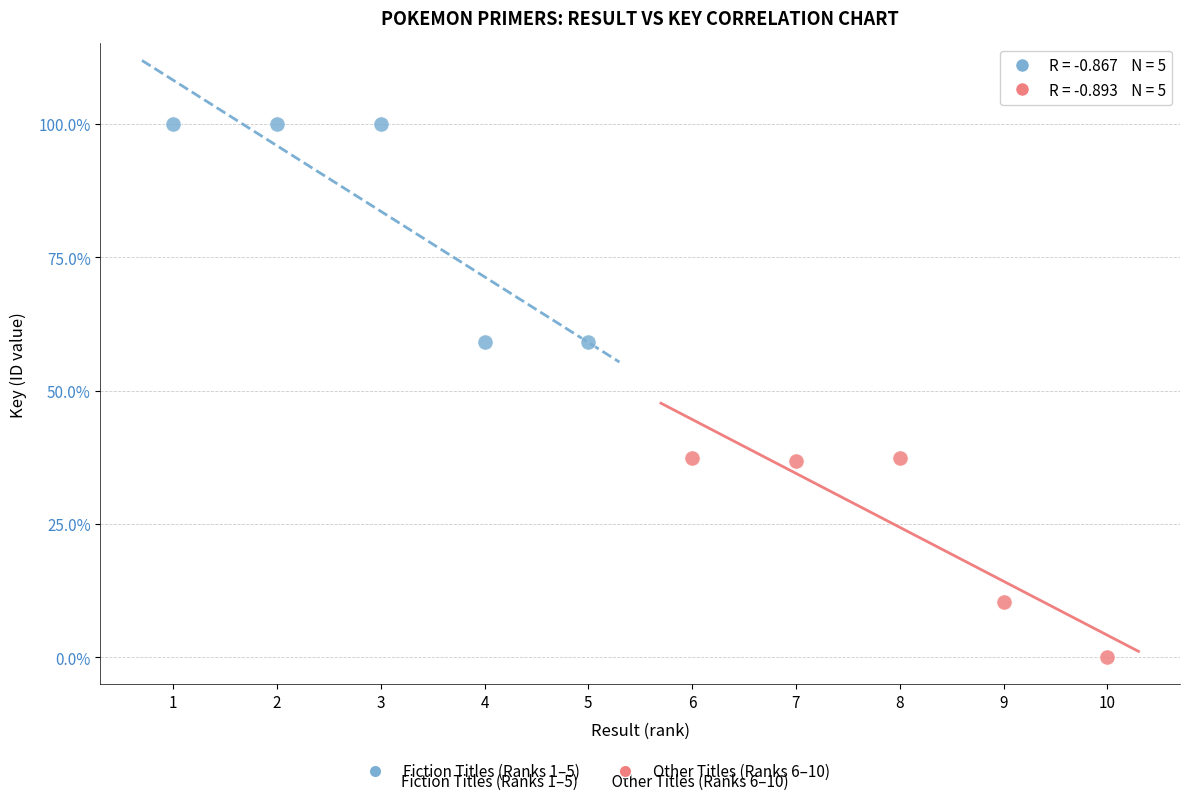

Which series contains the lowest Y value?

Other Titles (Ranks 6–10)